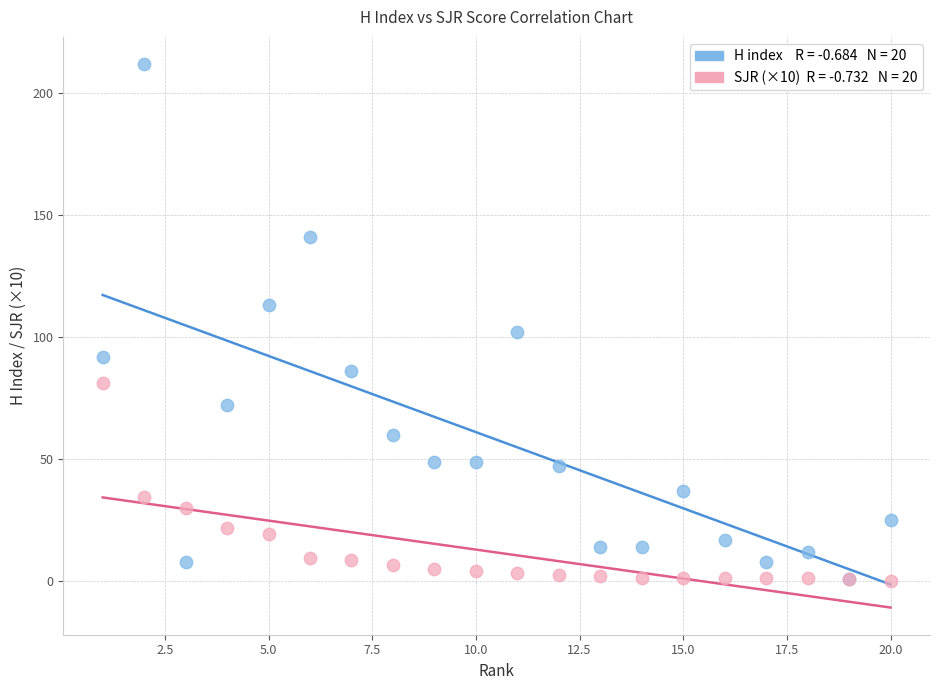

Across all series, what Y value is closest to 106?

102.0